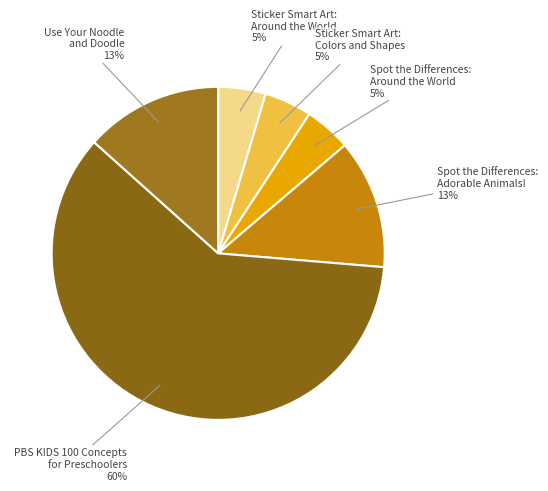

Count the number of slices in the pie.

6